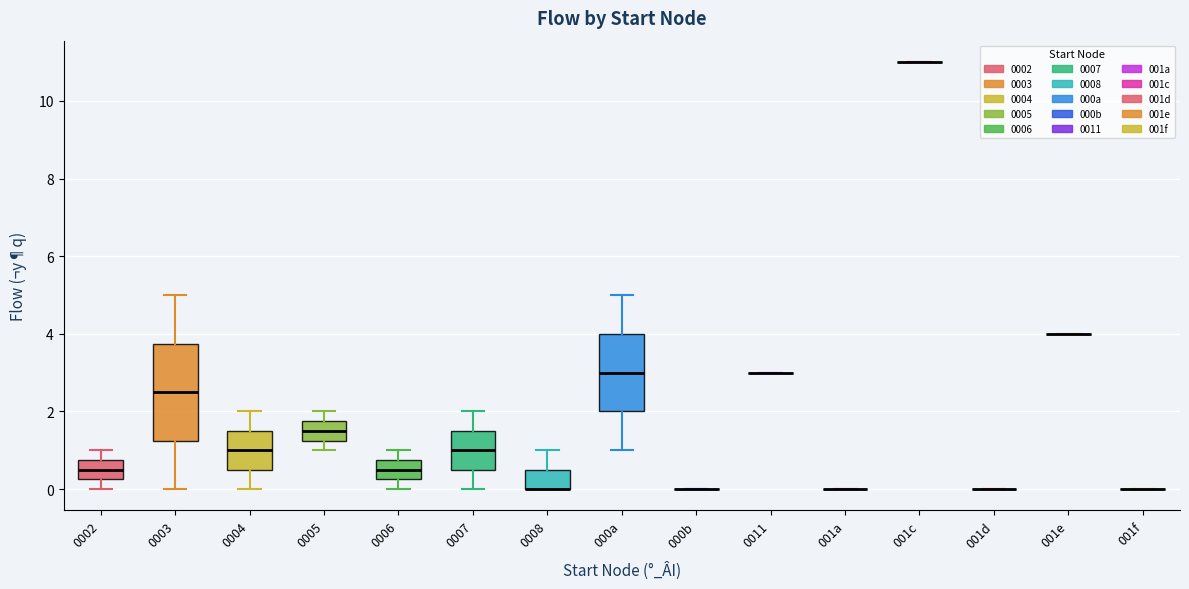

Reading left to right, transcribe this box plot: for each box, give where its median line is, the range the box spans, and where its two whiskers end, as read against the y-axis. The values are not printed on the chart, so give them approximately, as read against the axis.

0002: median 0.6, box 0.2 to 0.8, whiskers 0.0 to 1.0
0003: median 2.6, box 1.2 to 3.8, whiskers 0.0 to 5.0
0004: median 1.0, box 0.6 to 1.6, whiskers 0.0 to 2.0
0005: median 1.6, box 1.2 to 1.8, whiskers 1.0 to 2.0
0006: median 0.6, box 0.2 to 0.8, whiskers 0.0 to 1.0
0007: median 1.0, box 0.6 to 1.6, whiskers 0.0 to 2.0
0008: median 0.0 (drawn on the box's lower edge), box 0.0 to 0.6, whiskers 0.0 to 1.0
000a: median 3.0, box 2.0 to 4.0, whiskers 1.0 to 5.0
000b: box collapsed to a line at 0.0, whiskers 0.0 to 0.0
0011: box collapsed to a line at 3.0, whiskers 3.0 to 3.0
001a: box collapsed to a line at 0.0, whiskers 0.0 to 0.0
001c: box collapsed to a line at 11.0, whiskers 11.0 to 11.0
001d: box collapsed to a line at 0.0, whiskers 0.0 to 0.0
001e: box collapsed to a line at 4.0, whiskers 4.0 to 4.0
001f: box collapsed to a line at 0.0, whiskers 0.0 to 0.0